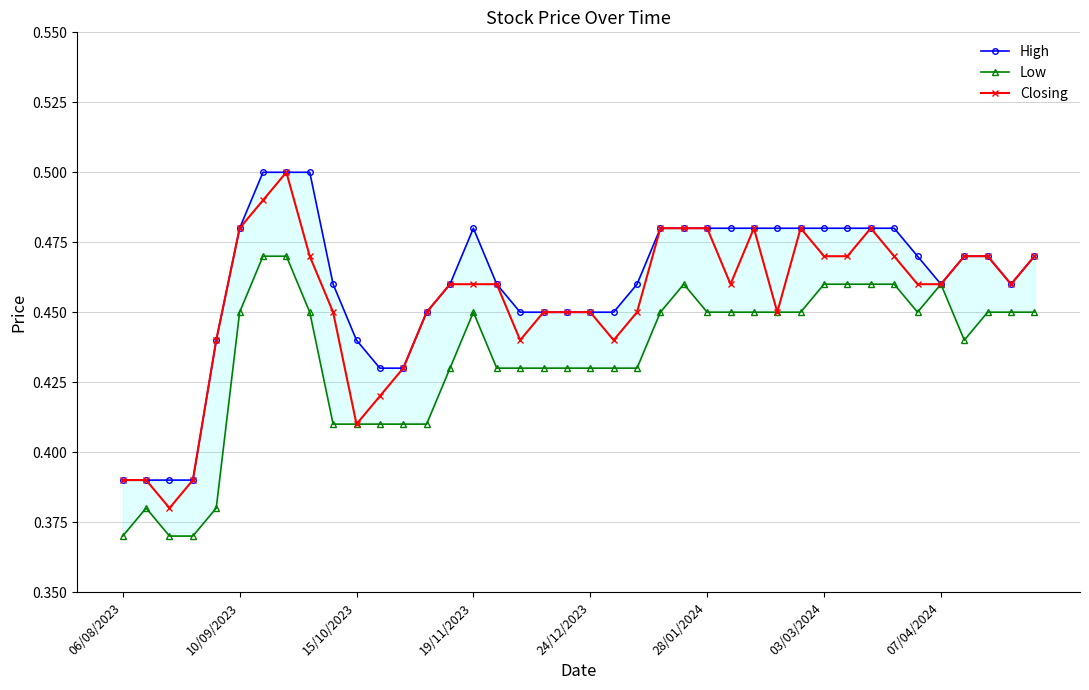

What is the difference between the maximum and second lowest values in the Closing series?

0.1